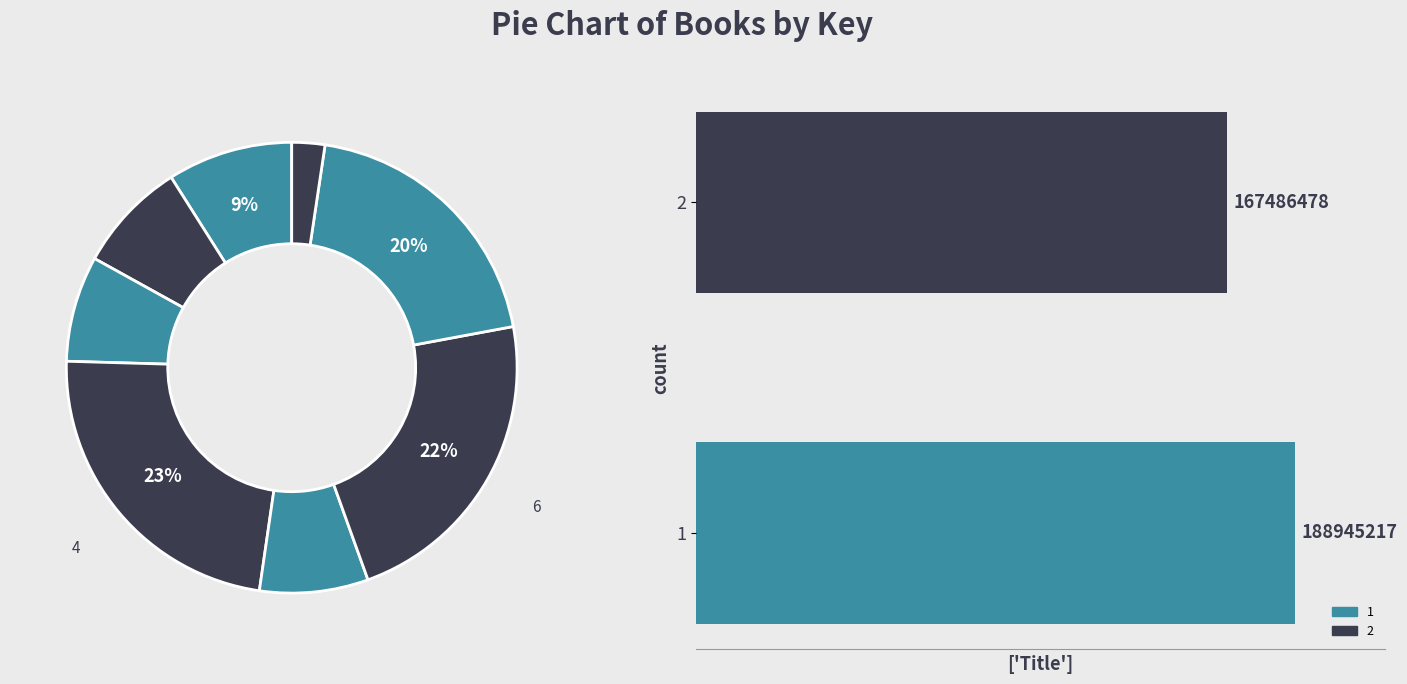

Is the sum of 1 and 2 greater than half?

Yes